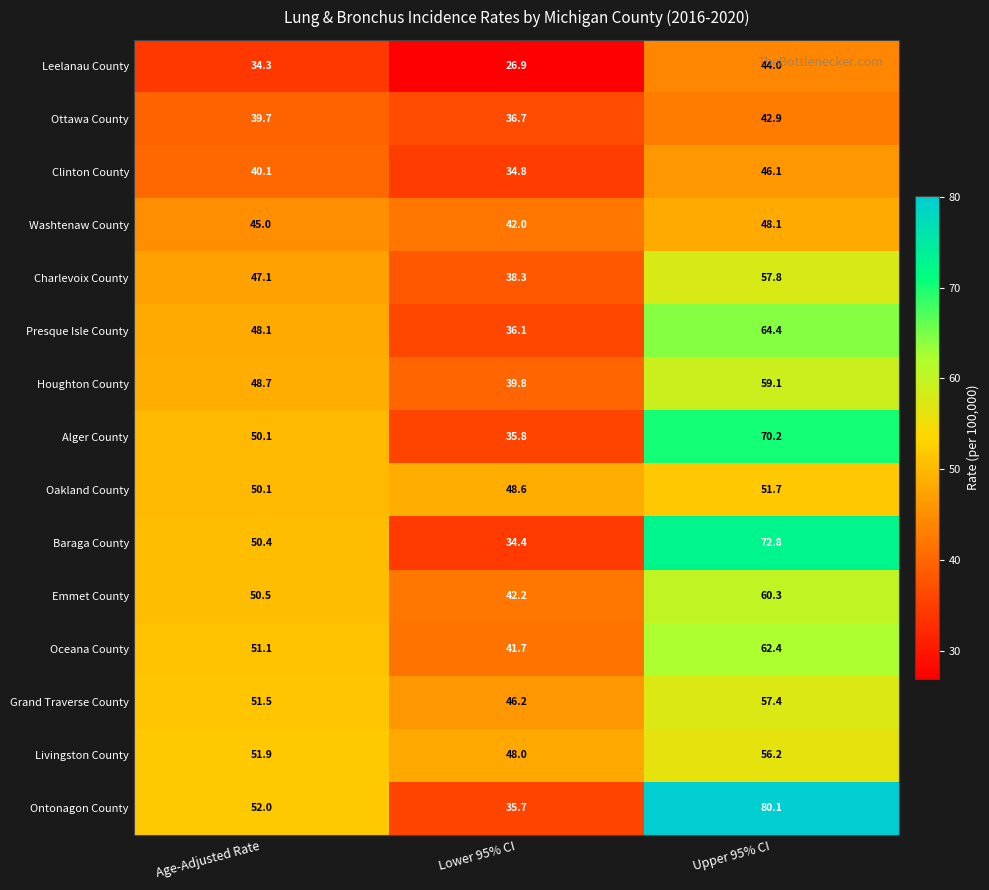

True or false: Houghton County has a value of 59.1 at Upper 95% CI.

True